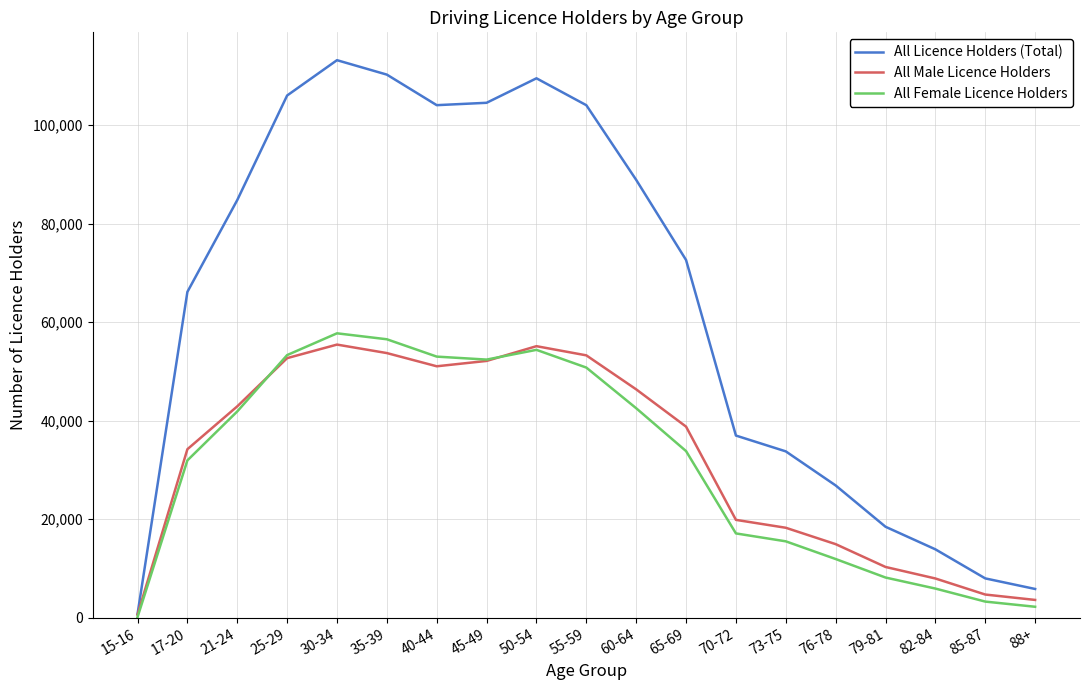

Rank the series at 65-69 from highest to lowest value.

All Licence Holders (Total), All Male Licence Holders, All Female Licence Holders